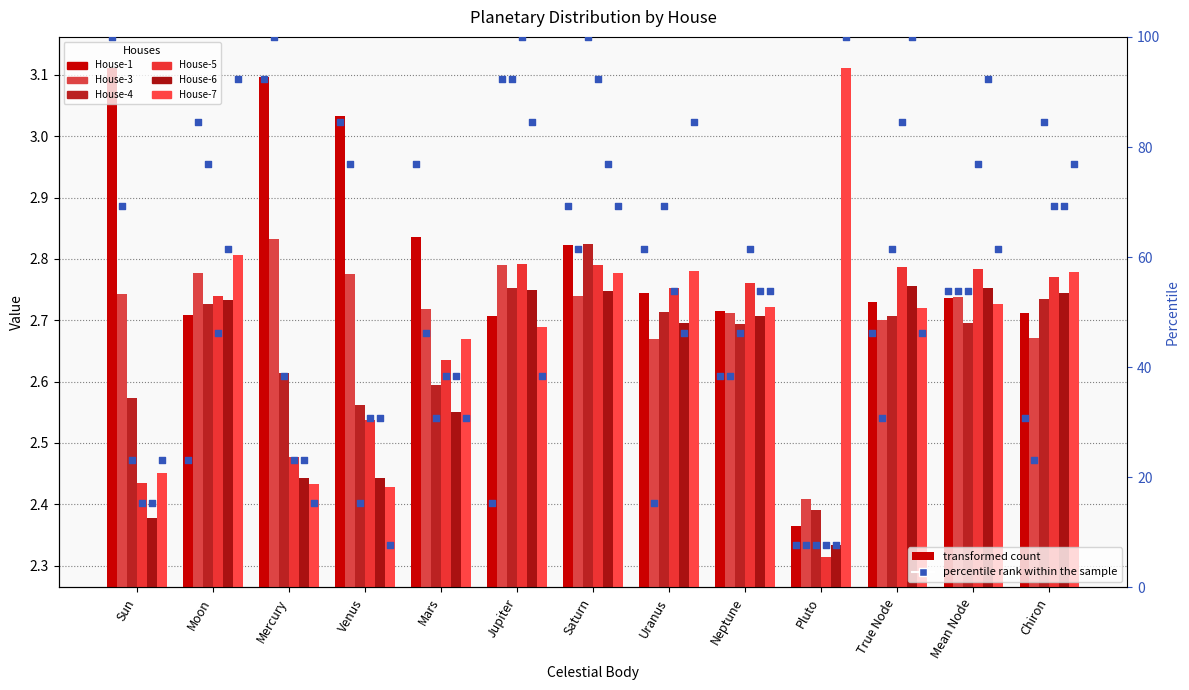

Which series contains the lowest Y value?

House-5